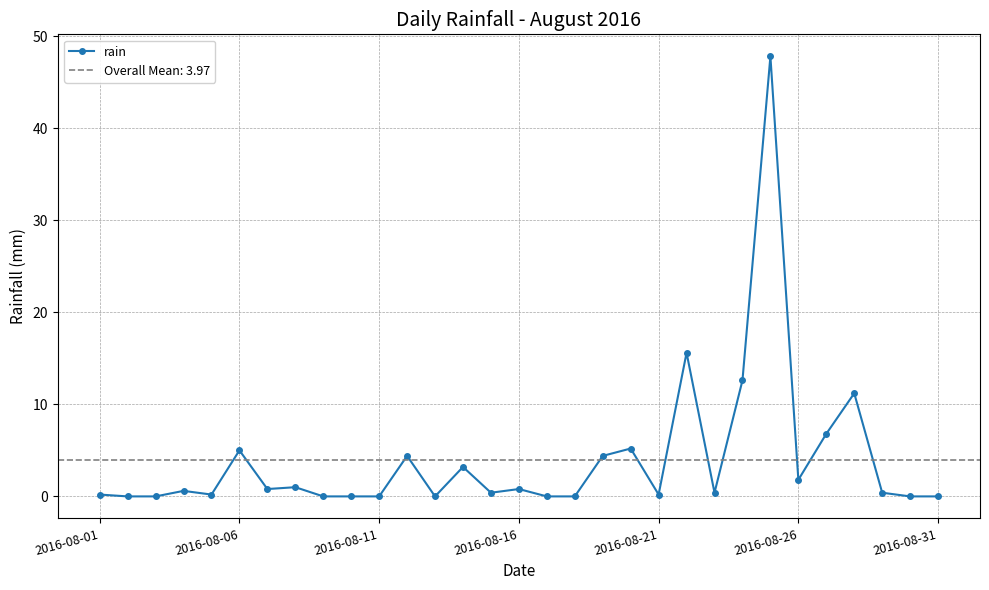

Is it true that the value at 22 is 0.4?

True